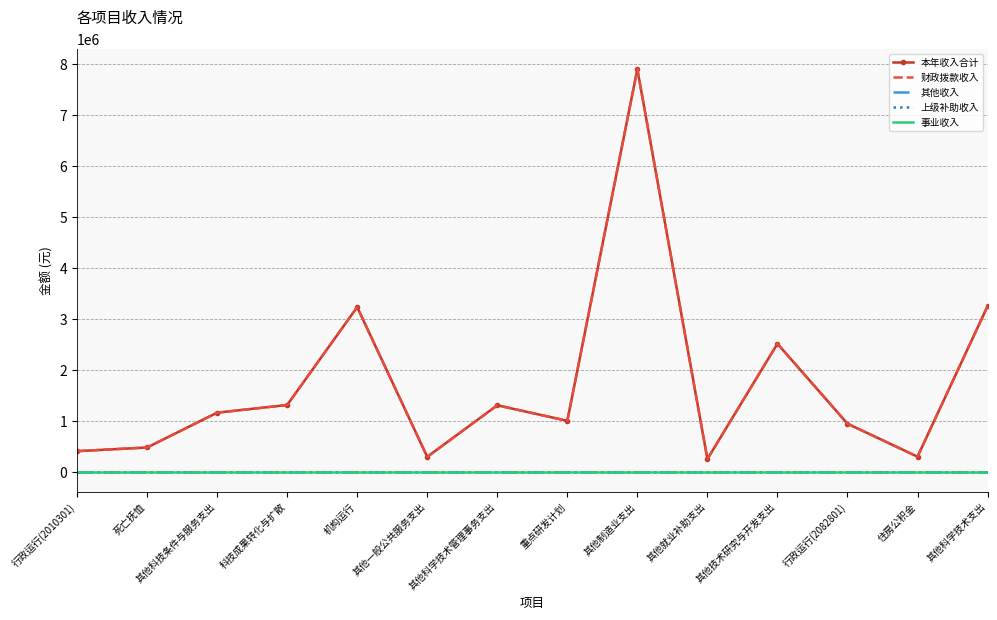

What is the label of the 6th point from the right?

其他制造业支出